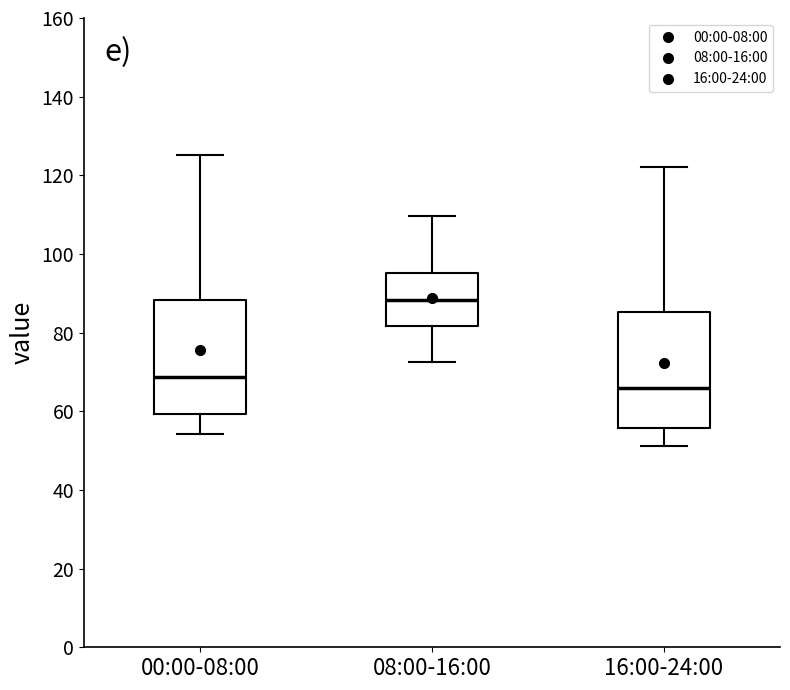

Which box has the lowest median line?

16:00-24:00